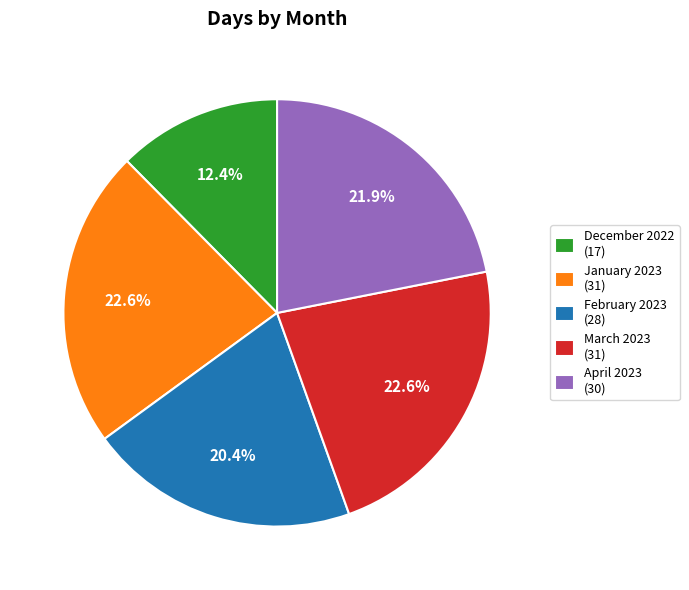

How many slices are in this pie chart?

5